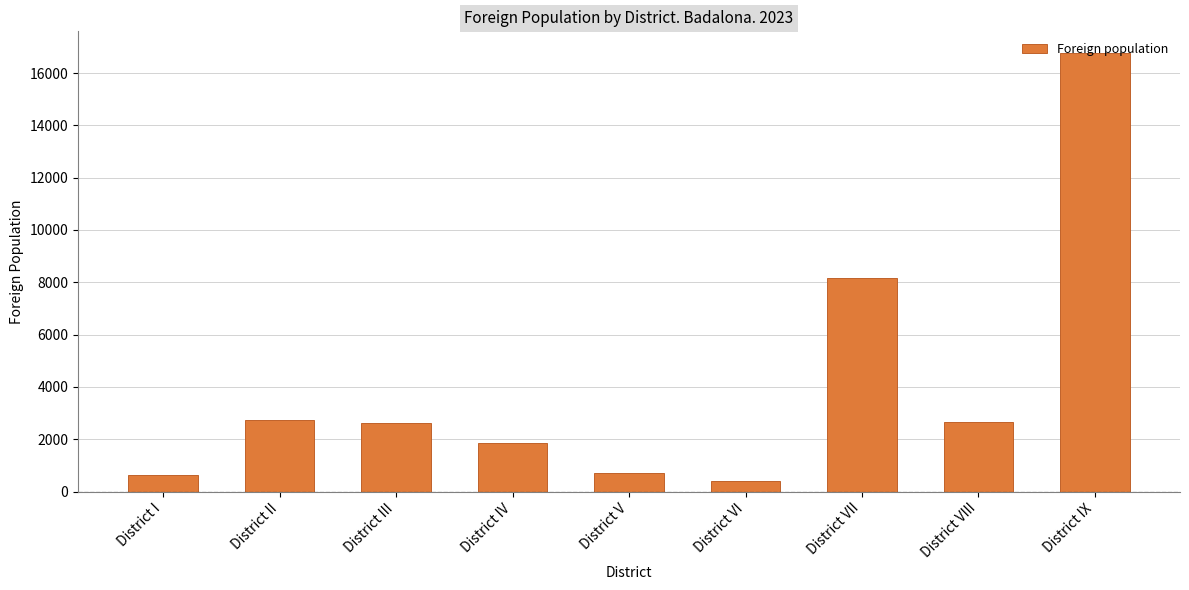

The chart shows a value of 2662 at District IV. True or false?

False